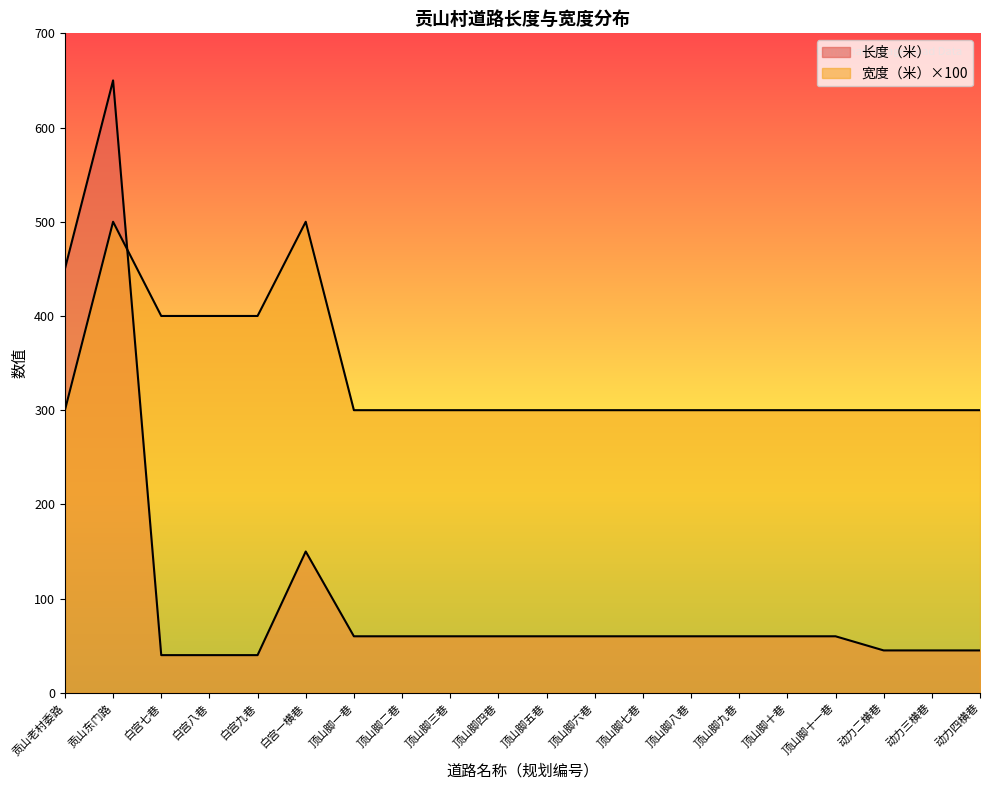

Where does the 长度（米） series first go above 60?

贡山老村委路